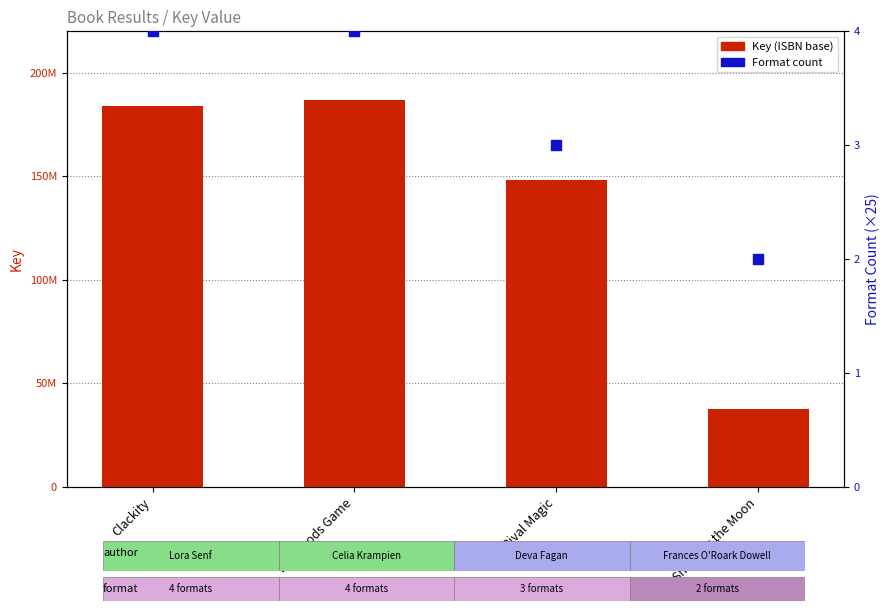

Which series reaches the minimum Y coordinate?

Format count (scaled)